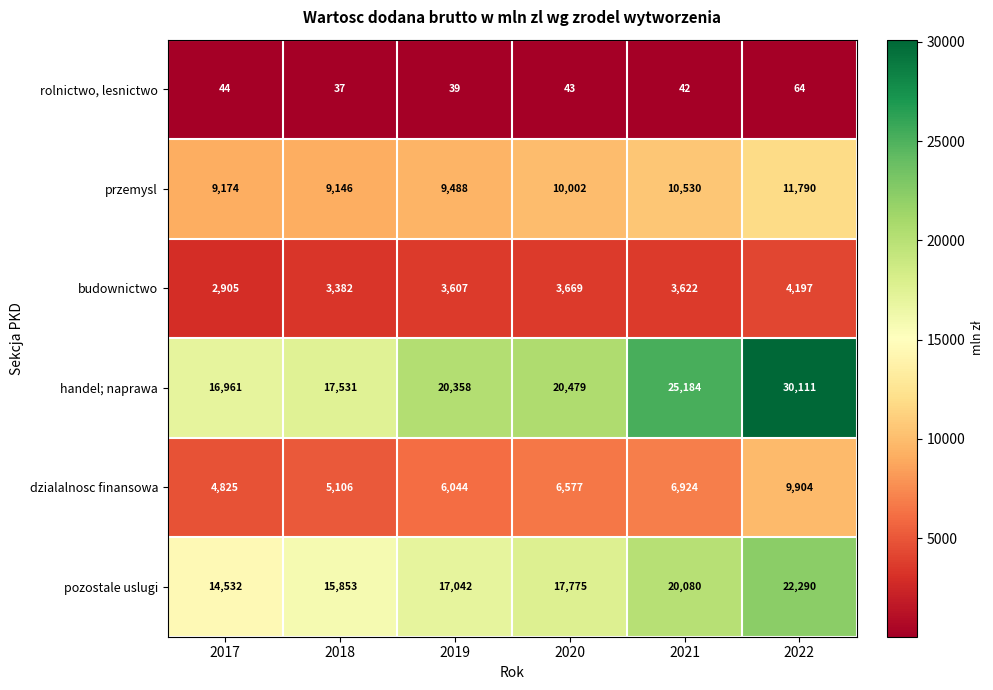

What is the smallest value displayed?

37